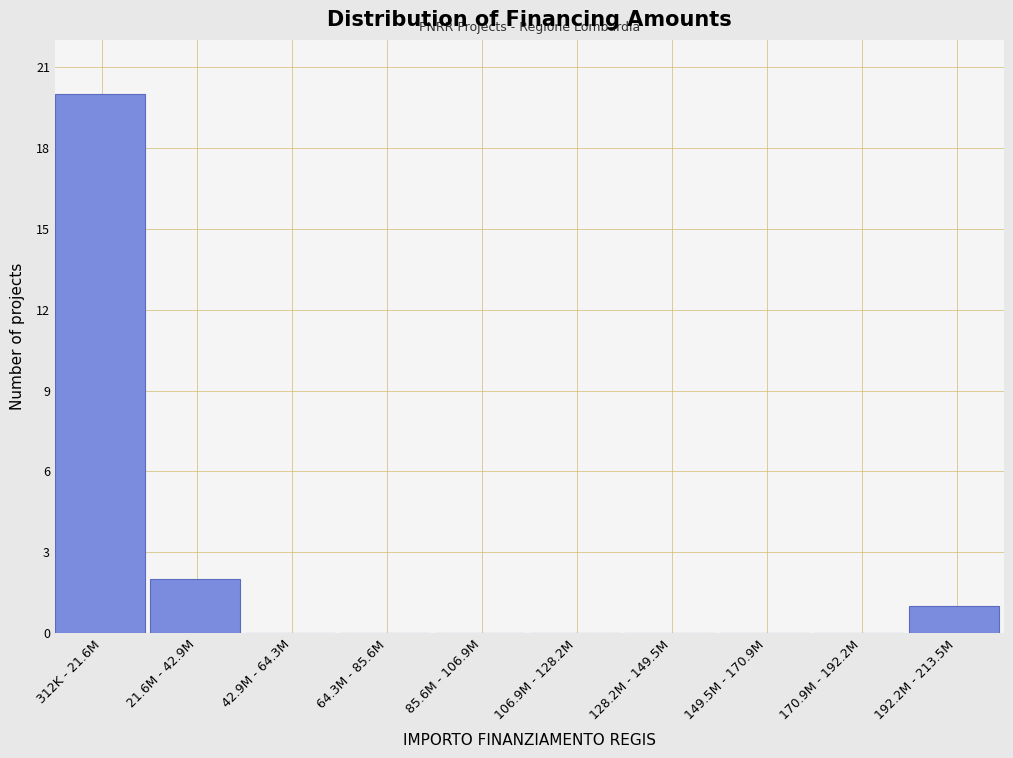

Reading left to right, what are all the values shown in this chart?

312K - 21.6M=20	21.6M - 42.9M=2	42.9M - 64.3M=0	64.3M - 85.6M=0	85.6M - 106.9M=0	106.9M - 128.2M=0	128.2M - 149.5M=0	149.5M - 170.9M=0	170.9M - 192.2M=0	192.2M - 213.5M=1